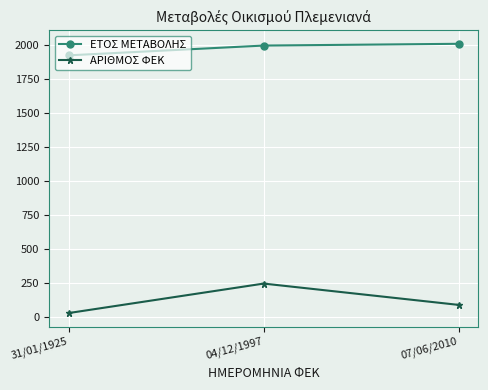

Reading left to right, transcribe all the data shown in this chart.

ΕΤΟΣ ΜΕΤΑΒΟΛΗΣ: 31/01/1925=1925	04/12/1997=1997	07/06/2010=2010
ΑΡΙΘΜΟΣ ΦΕΚ: 31/01/1925=27	04/12/1997=244	07/06/2010=87